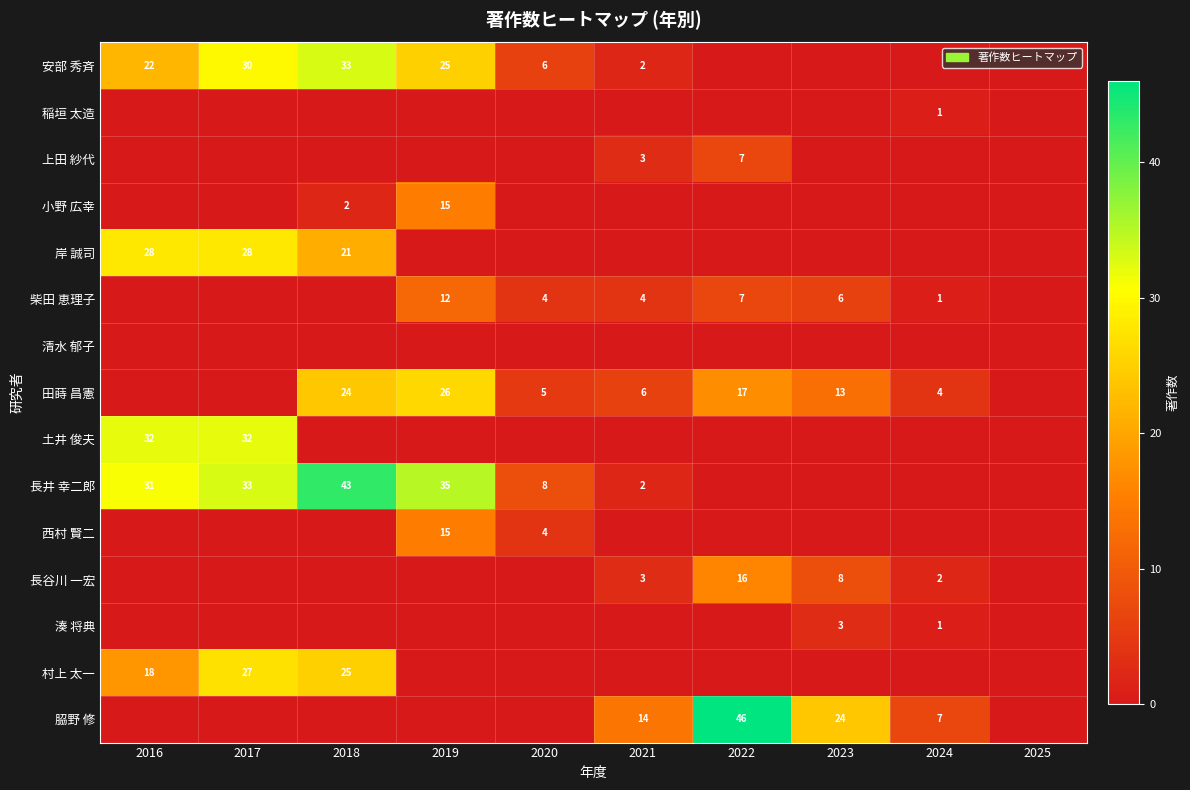

What is the sum of the 長井 幸二郎 values at 2017 and 2018?

76